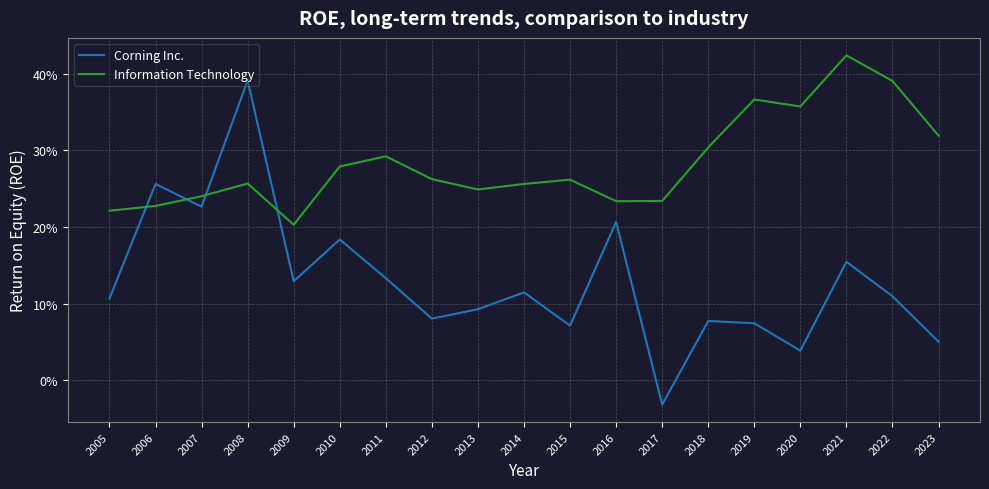

What are all the series names shown in the legend?

Corning Inc., Information Technology